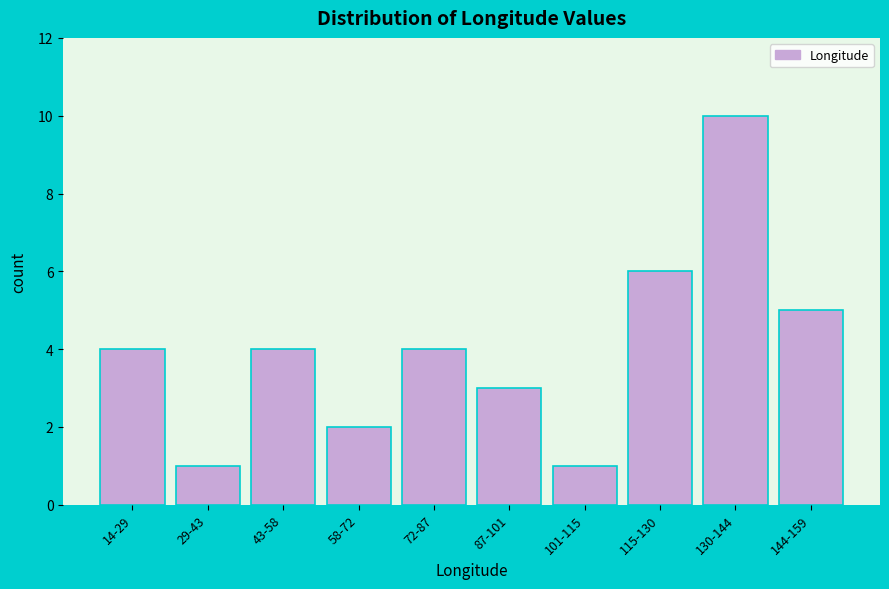

Reading left to right, what are all the values shown in this chart?

14-29=4	29-43=1	43-58=4	58-72=2	72-87=4	87-101=3	101-115=1	115-130=6	130-144=10	144-159=5